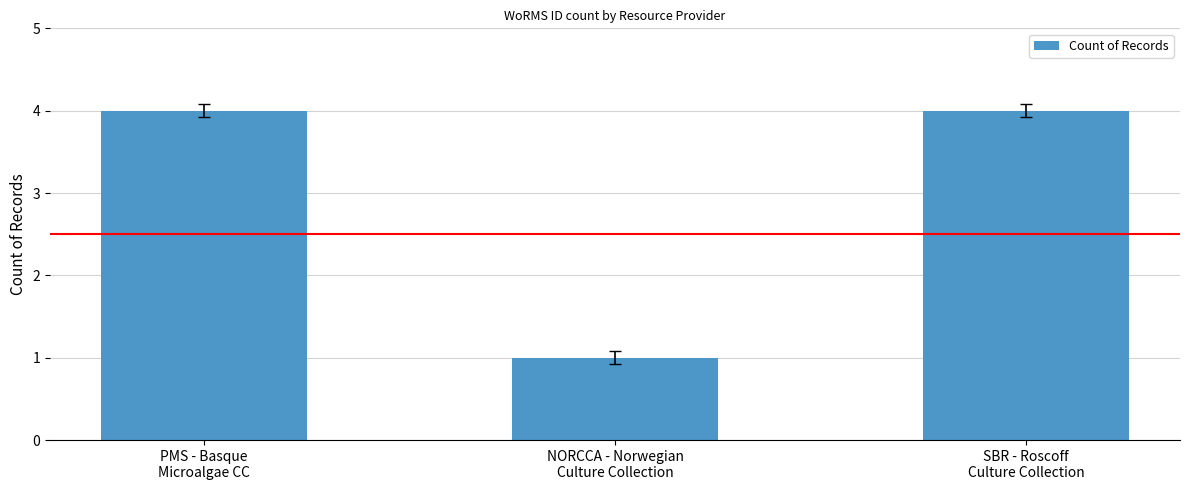

What is the ratio of the value at PMS - Basque
Microalgae CC to the value at NORCCA - Norwegian
Culture Collection?

4.0